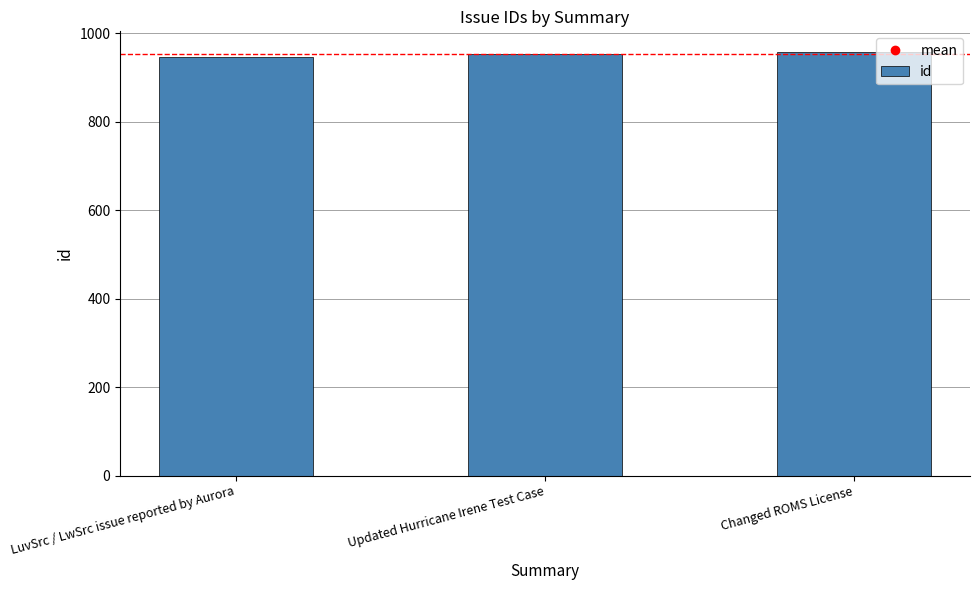

What is the label of the 2nd bar from the left?

Updated Hurricane Irene Test Case